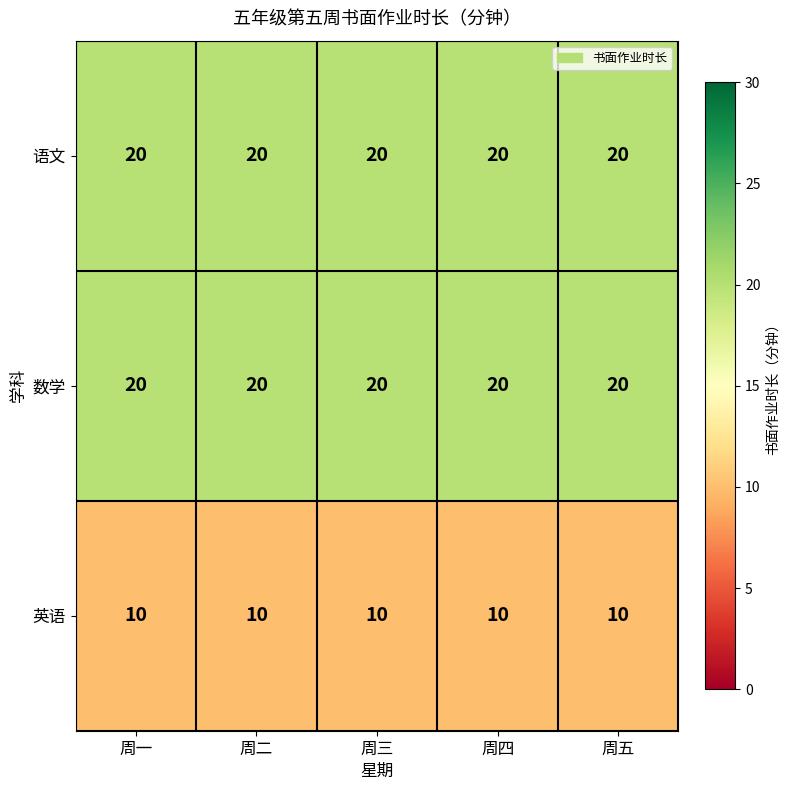

True or false: 数学 has a value of 20 at 周五.

True